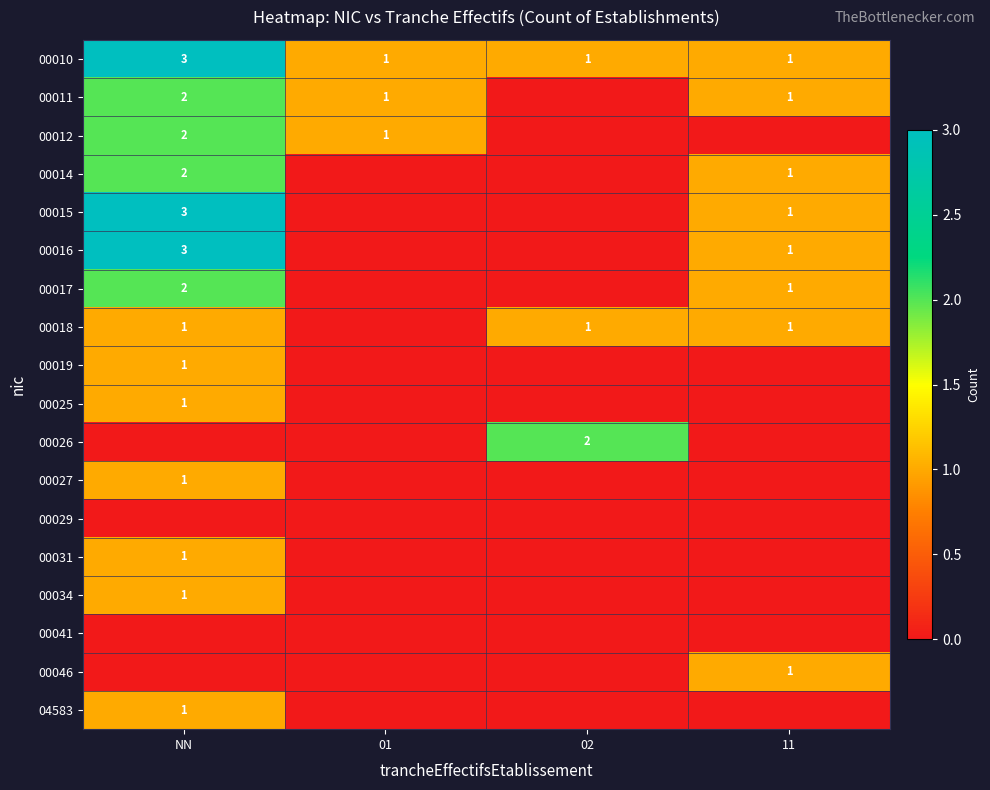

Is it true that 00016 equals 1 at 11?

True